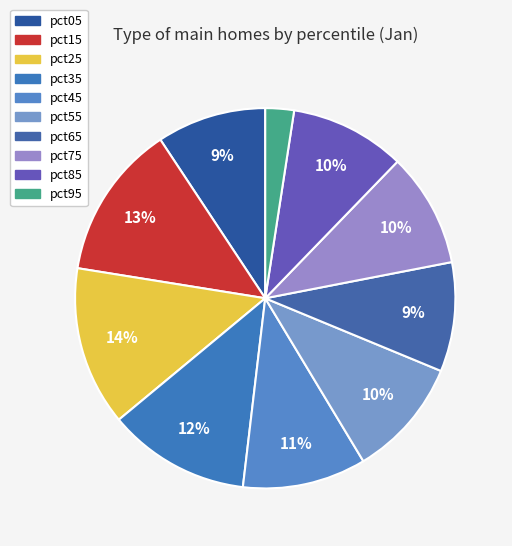

True or false: pct75 accounts for 1% of the total.

False